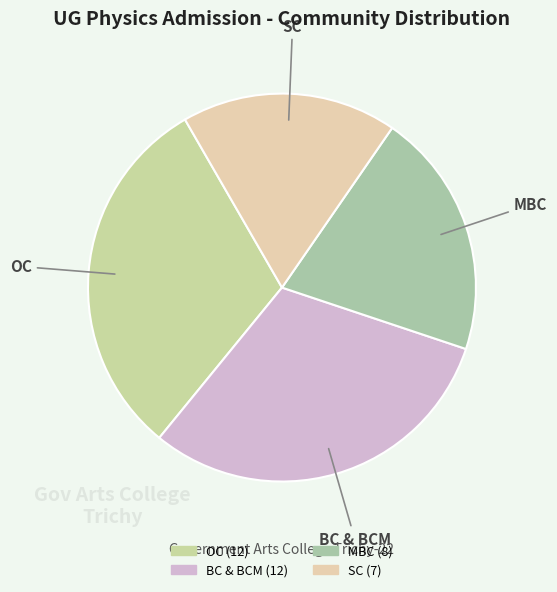

The OC slice represents 45% of the pie. True or false?

False